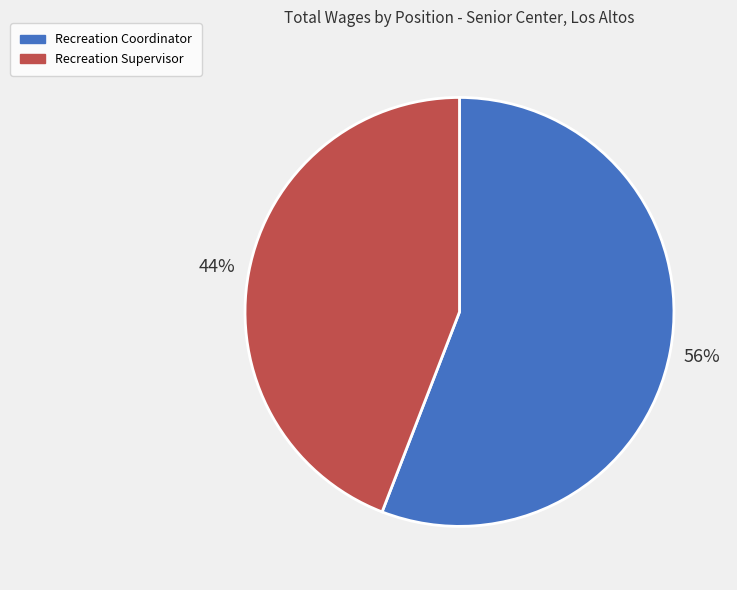

Which slice is the smallest?

Recreation Supervisor